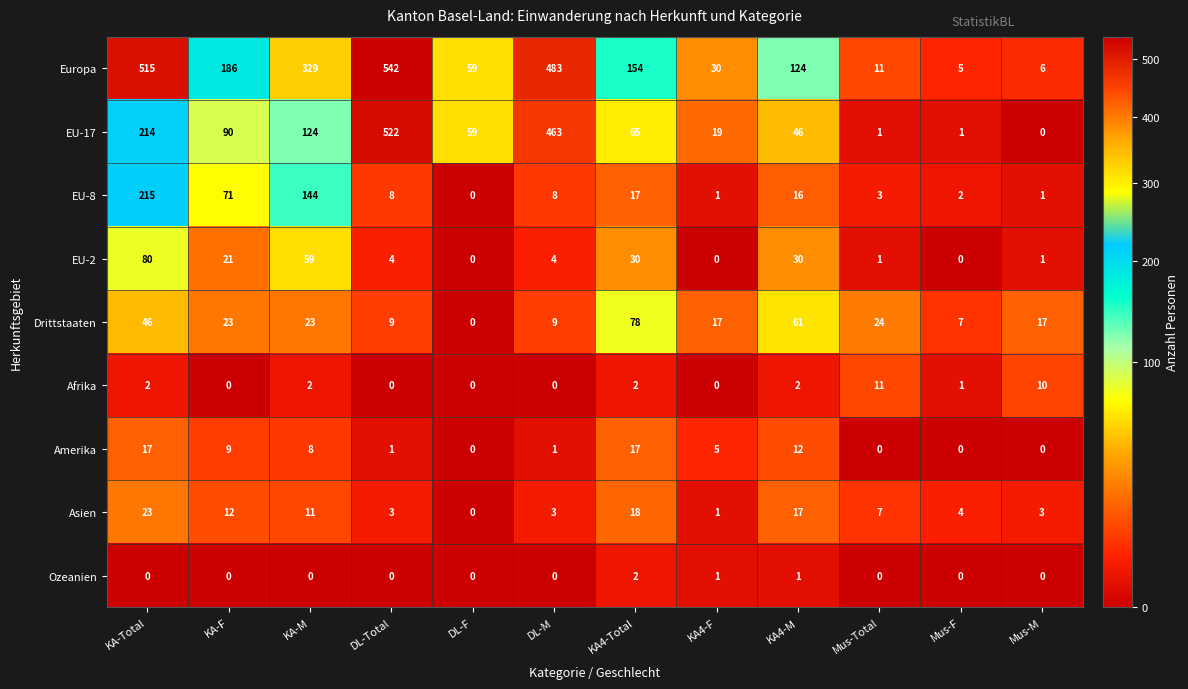

Count the number of categories in the chart.

12